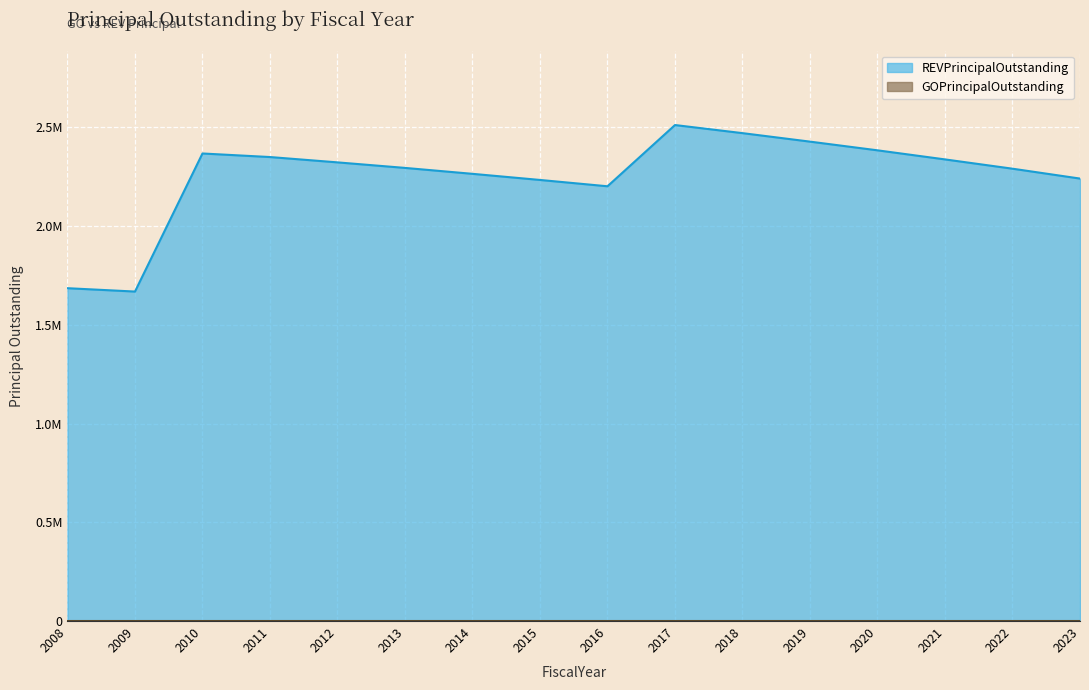

What is the difference between the values at 2015 and 2023?

7000